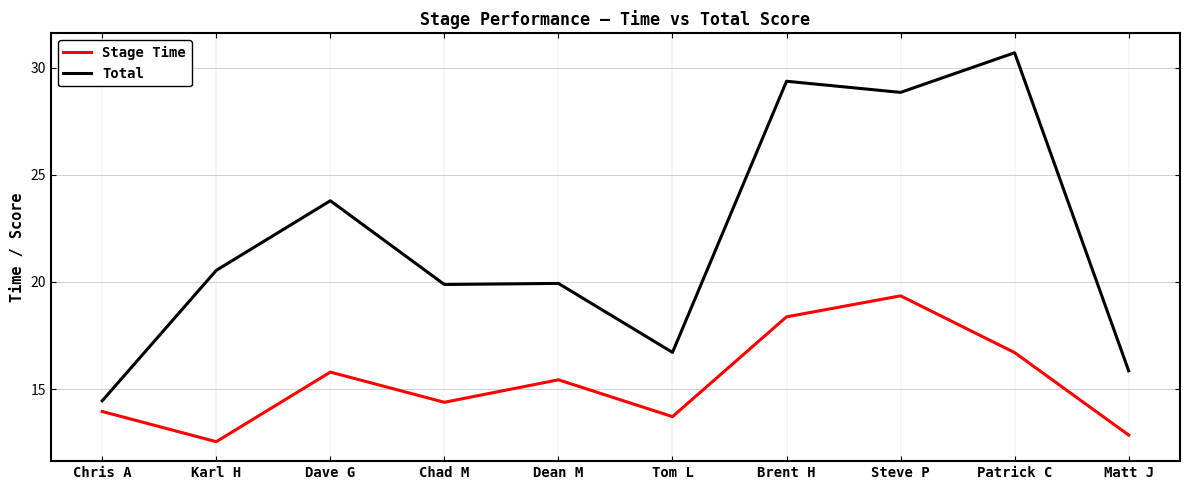

The value of Total at Chad M is 19.9. True or false?

True